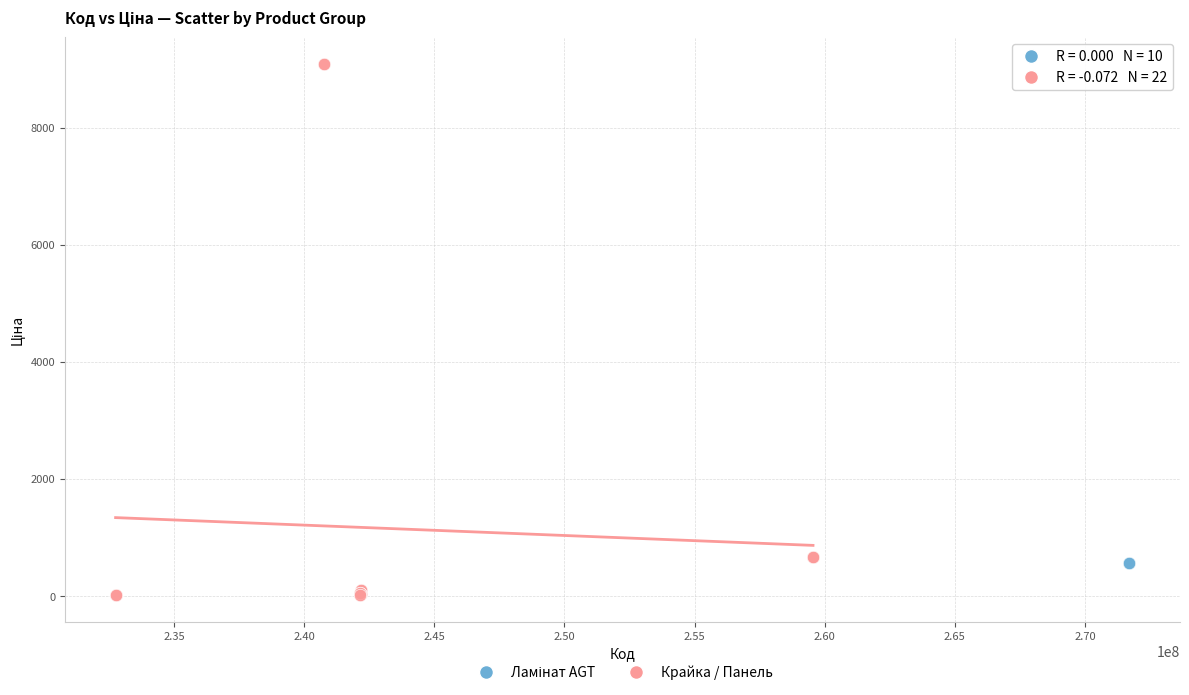

Which series reaches the maximum Y coordinate?

Крайка / Панель